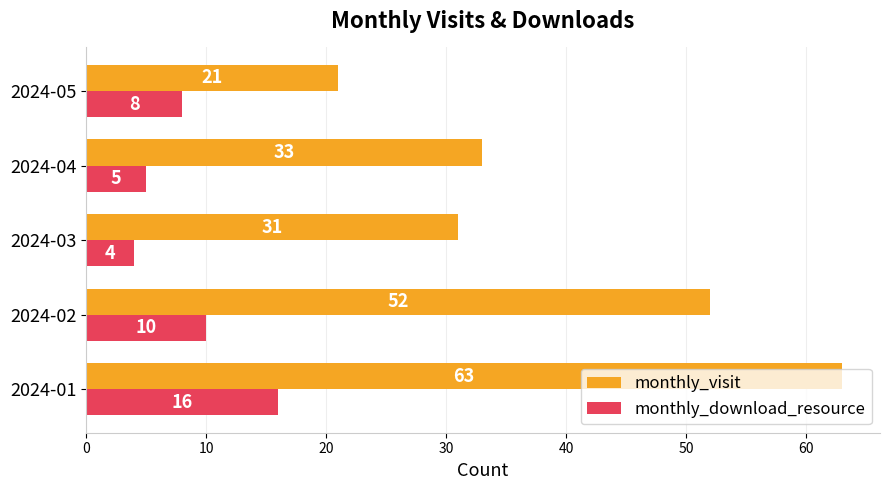

List the labels in order of monthly_download_resource value, smallest first.

2024-03, 2024-04, 2024-05, 2024-02, 2024-01